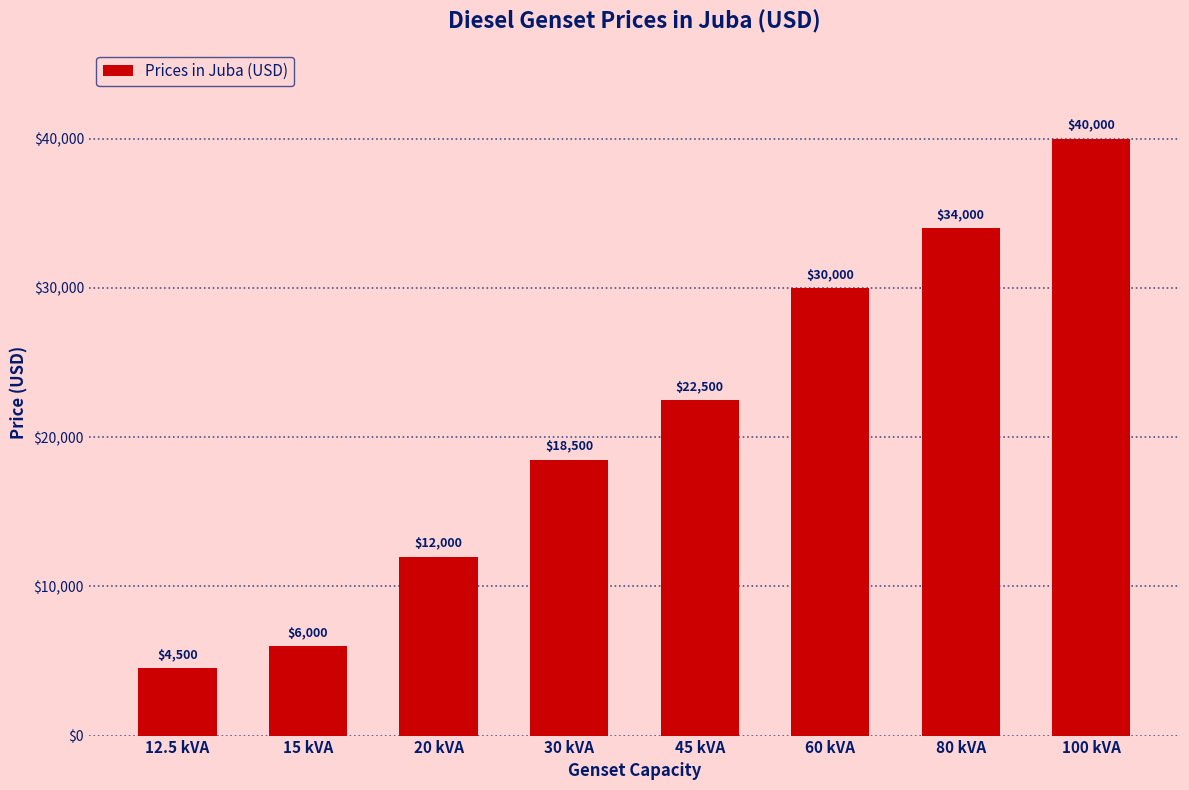

At which category does the chart reach its peak across all series?

100 kVA